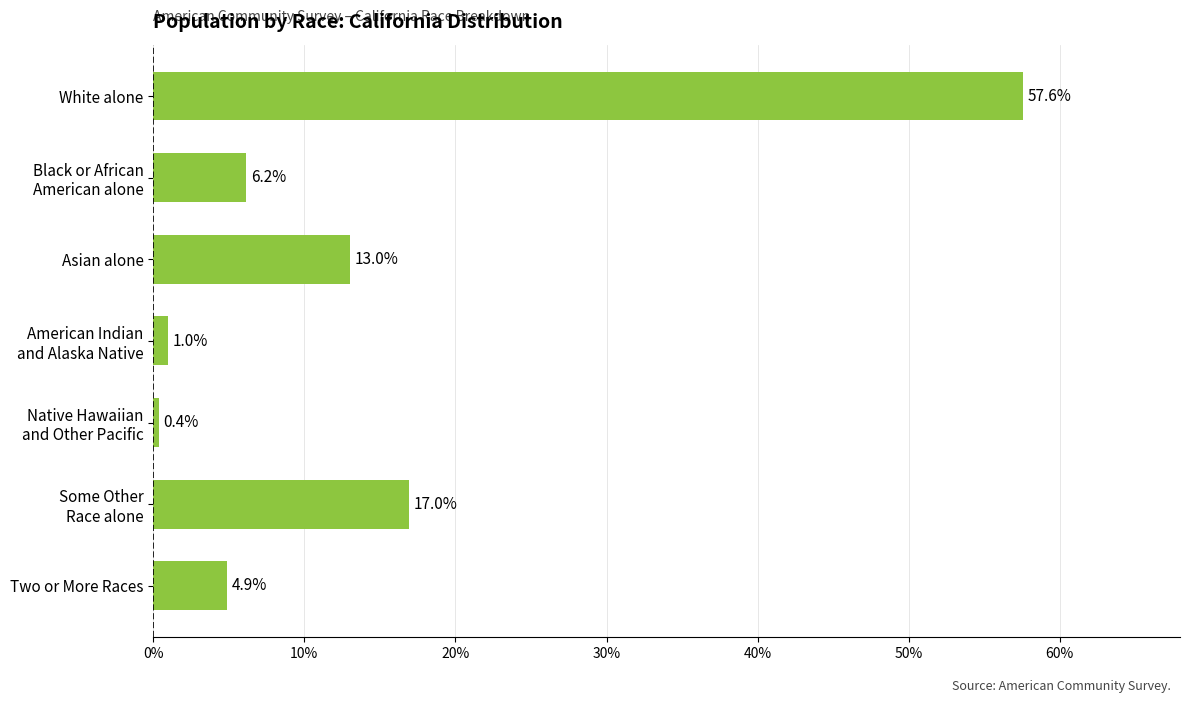

Reading top to bottom, list all the values displayed in this chart.

57.6	6.2	13.0	1.0	0.4	17.0	4.9